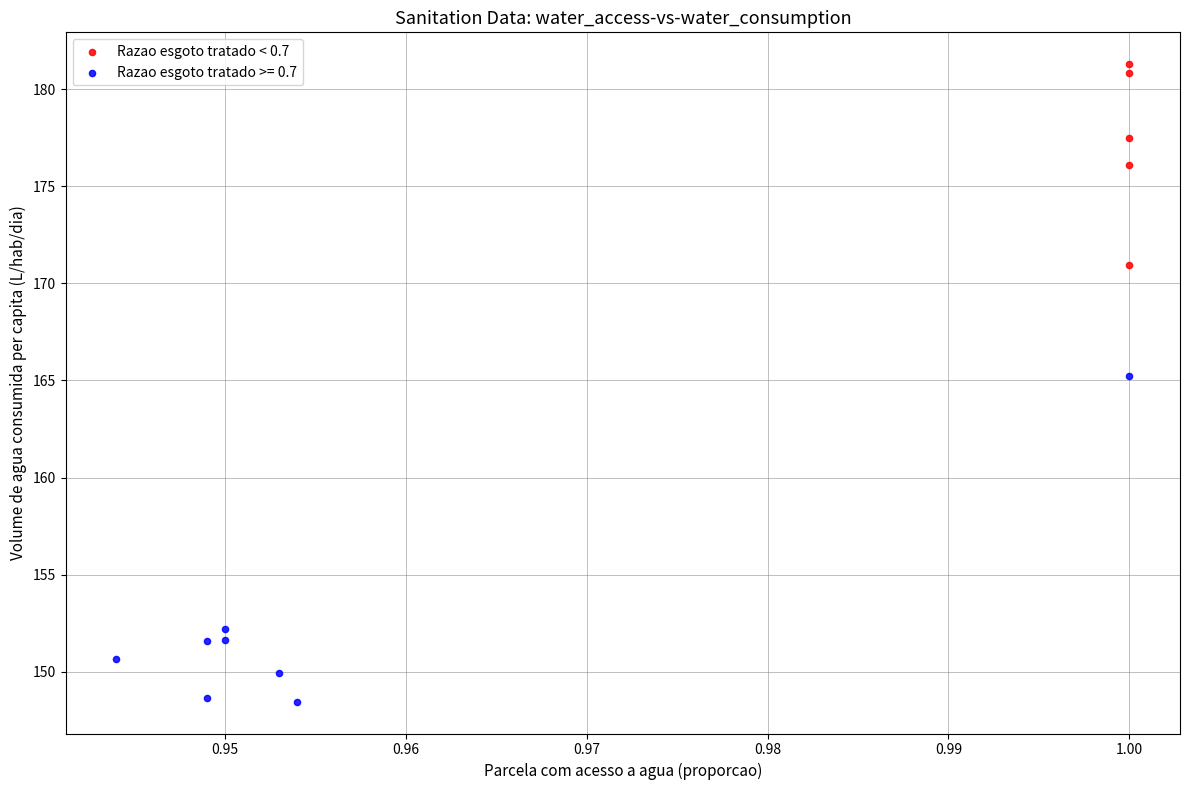

Which series reaches the maximum Y coordinate?

Razao esgoto tratado < 0.7